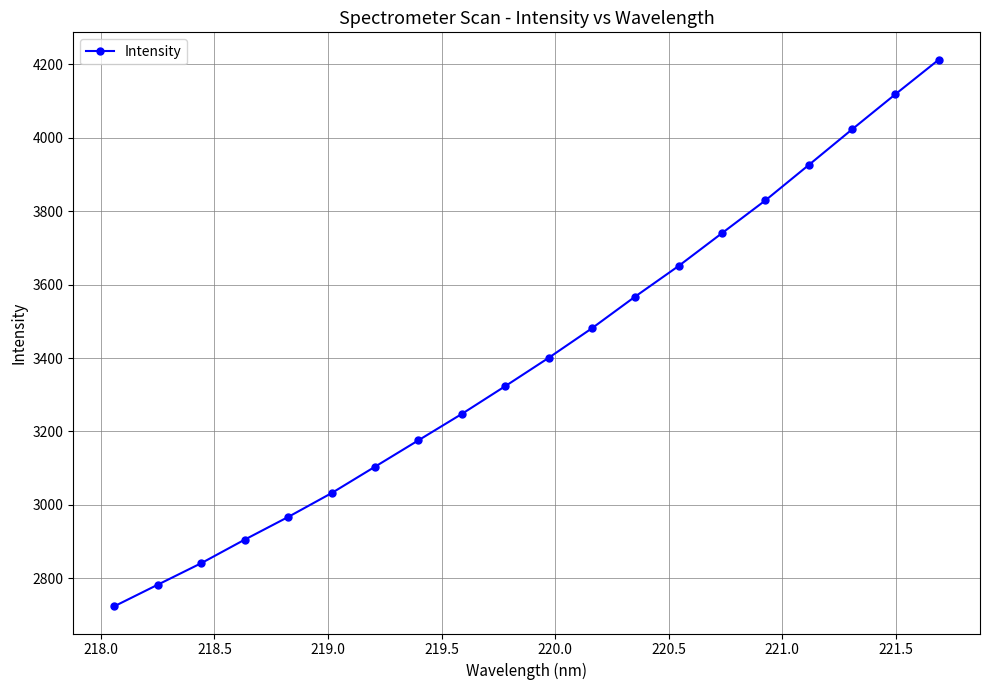

Does the chart have visible grid lines?

Yes